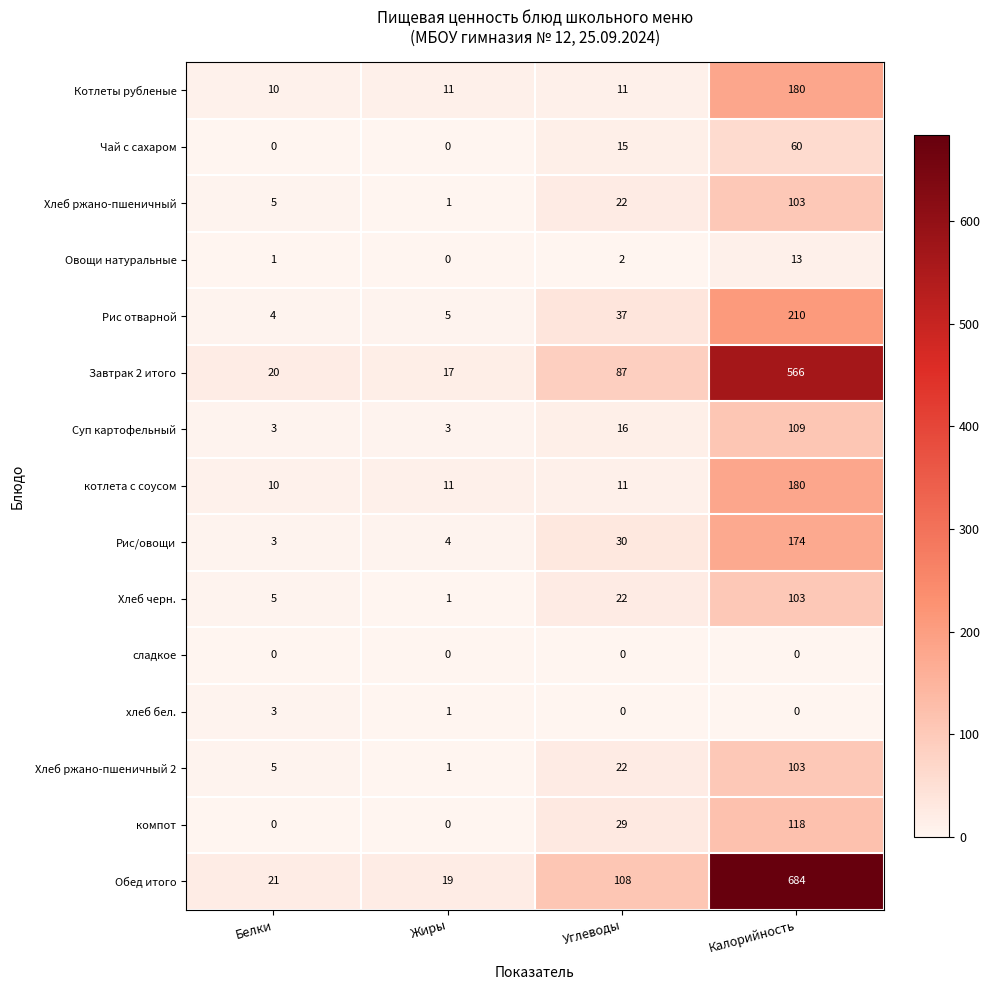

At which category is the sum across all series the highest?

Калорийность